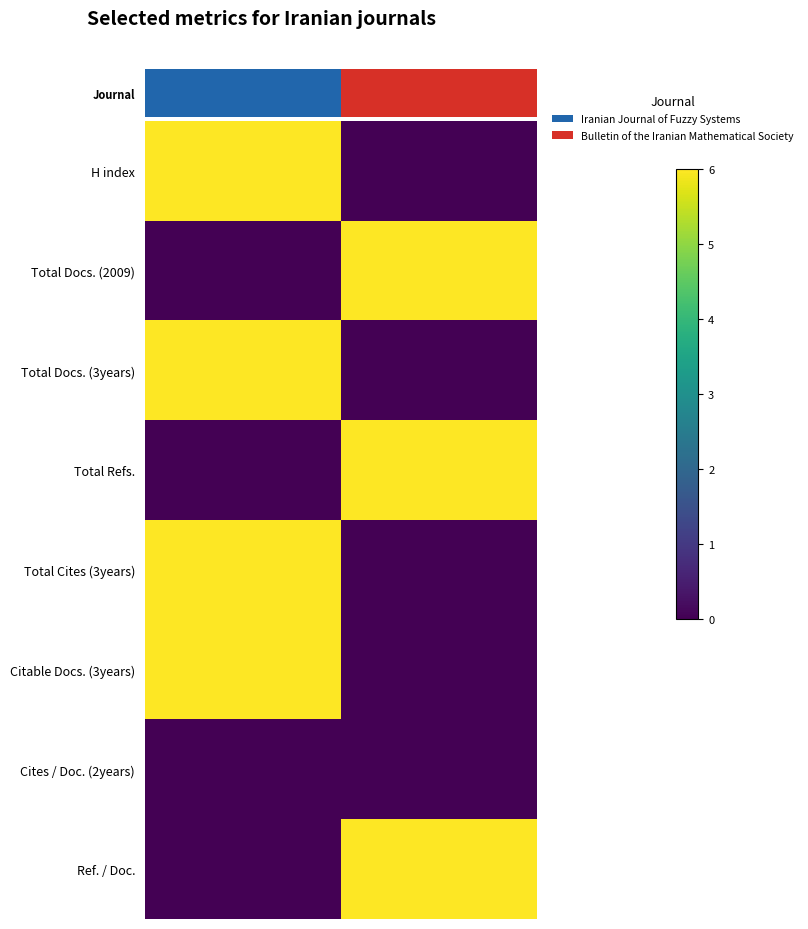

Reading left to right, extract all data points from this chart.

H index: 6	0
Total Docs. (2009): 0	6
Total Docs. (3years): 6	0
Total Refs.: 0	6
Total Cites (3years): 6	0
Citable Docs. (3years): 6	0
Cites / Doc. (2years): 0	0
Ref. / Doc.: 0	6